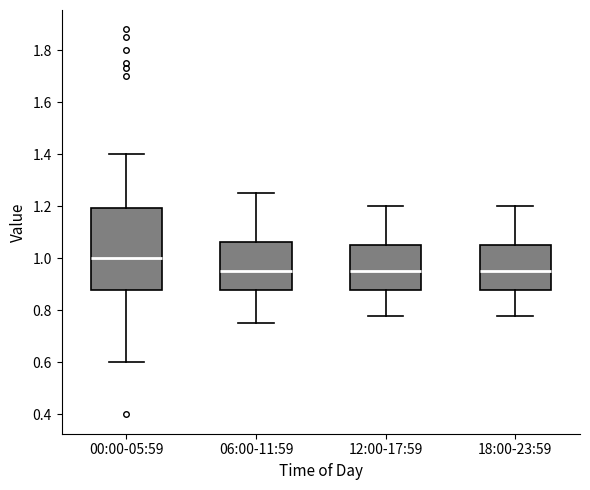

Where does the median line of the box for 18:00-23:59 sit on the y-axis? The values are not printed on the chart, so give them approximately, as read against the axis.

0.96